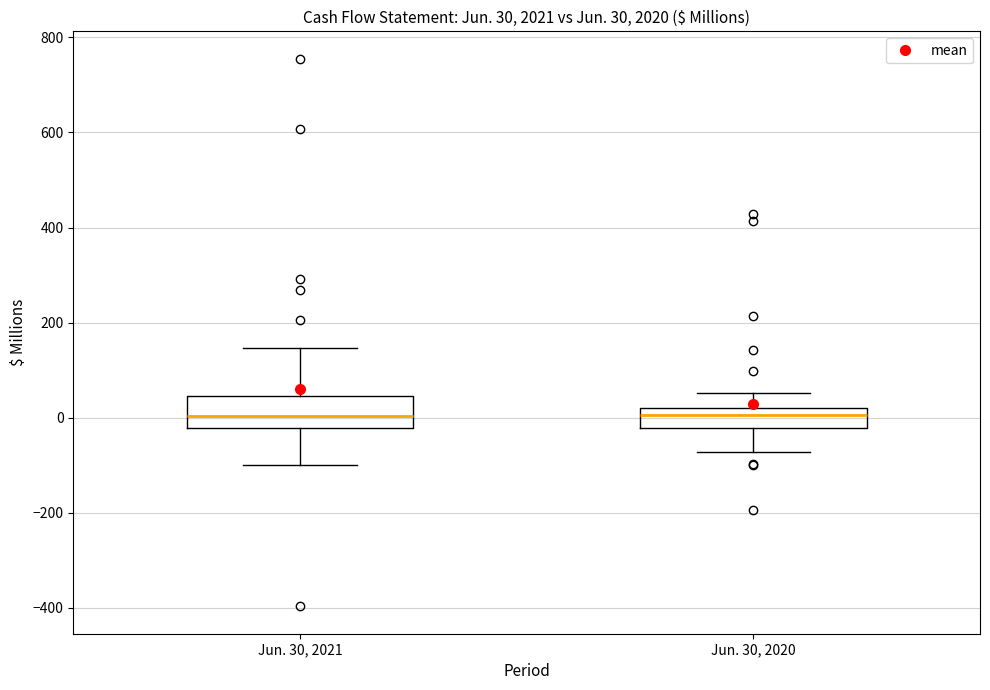

Which box is the tallest, from its lower edge to its upper edge?

Jun. 30, 2021